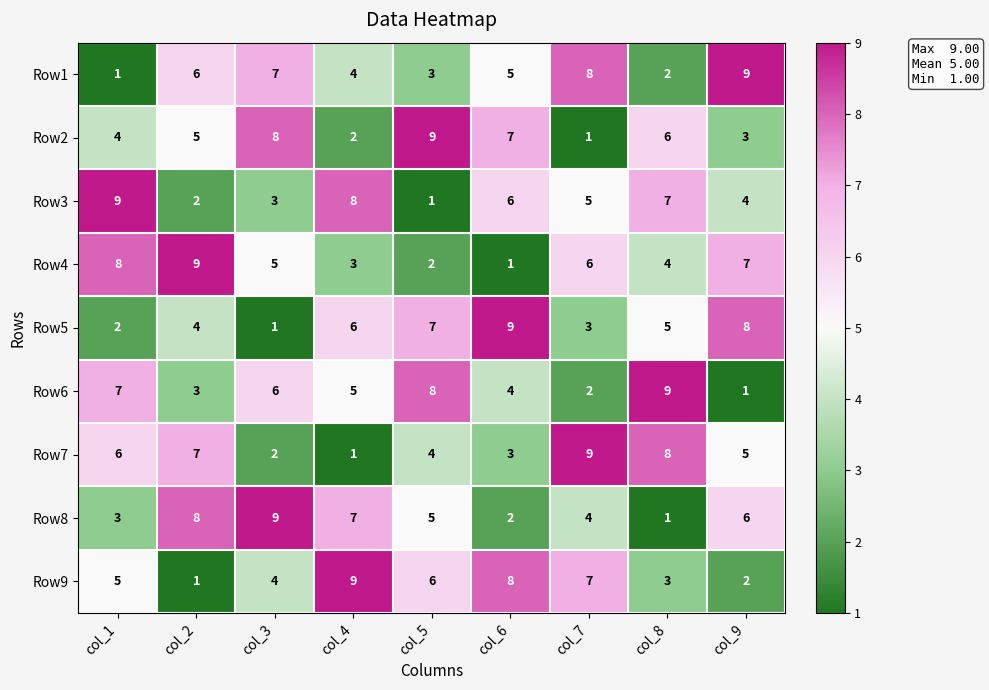

What is the greatest value displayed?

9